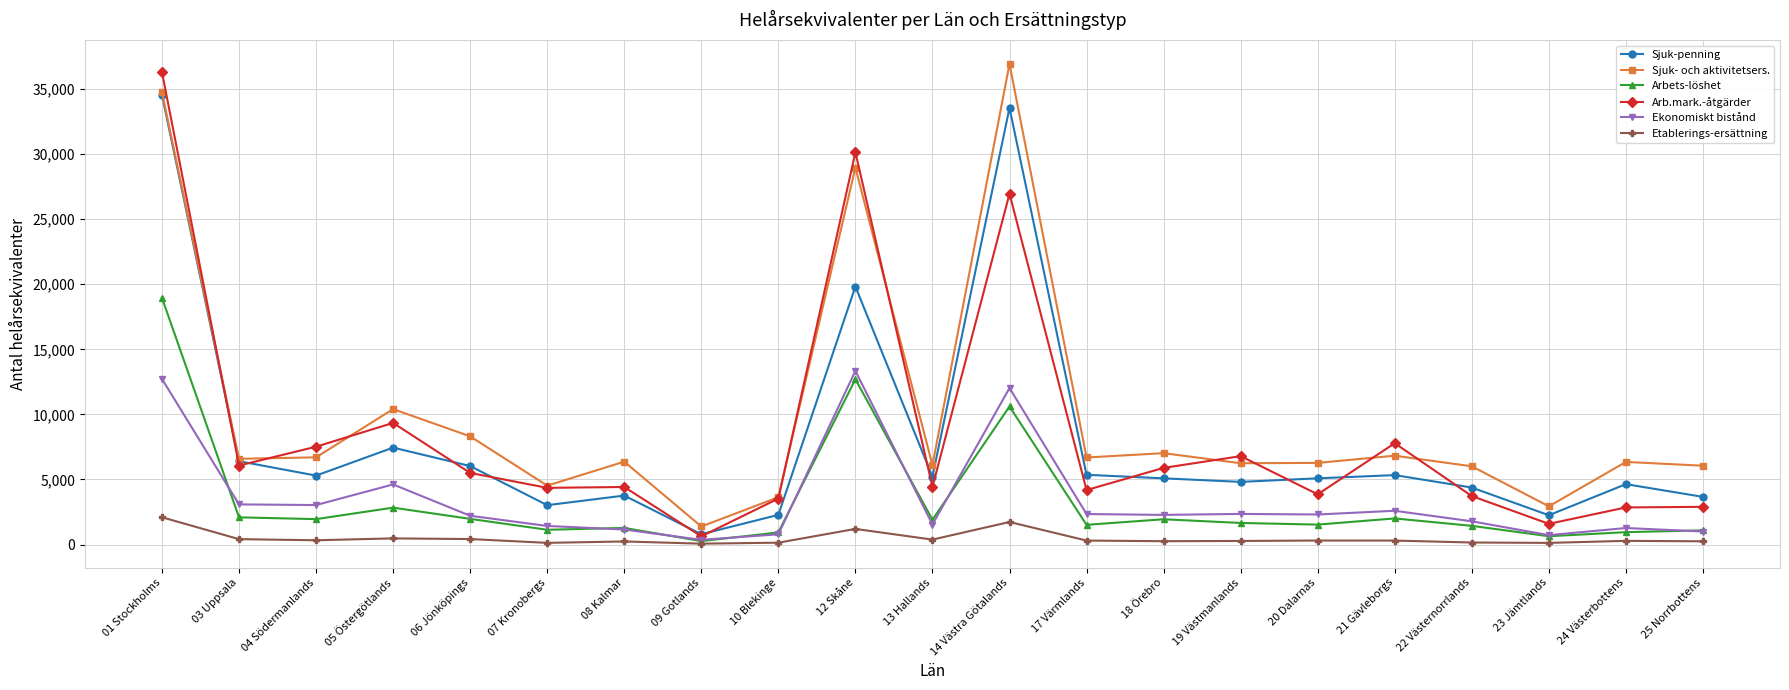

True or false: Arb.mark.-åtgärder has more than 0 interior local peaks.

True